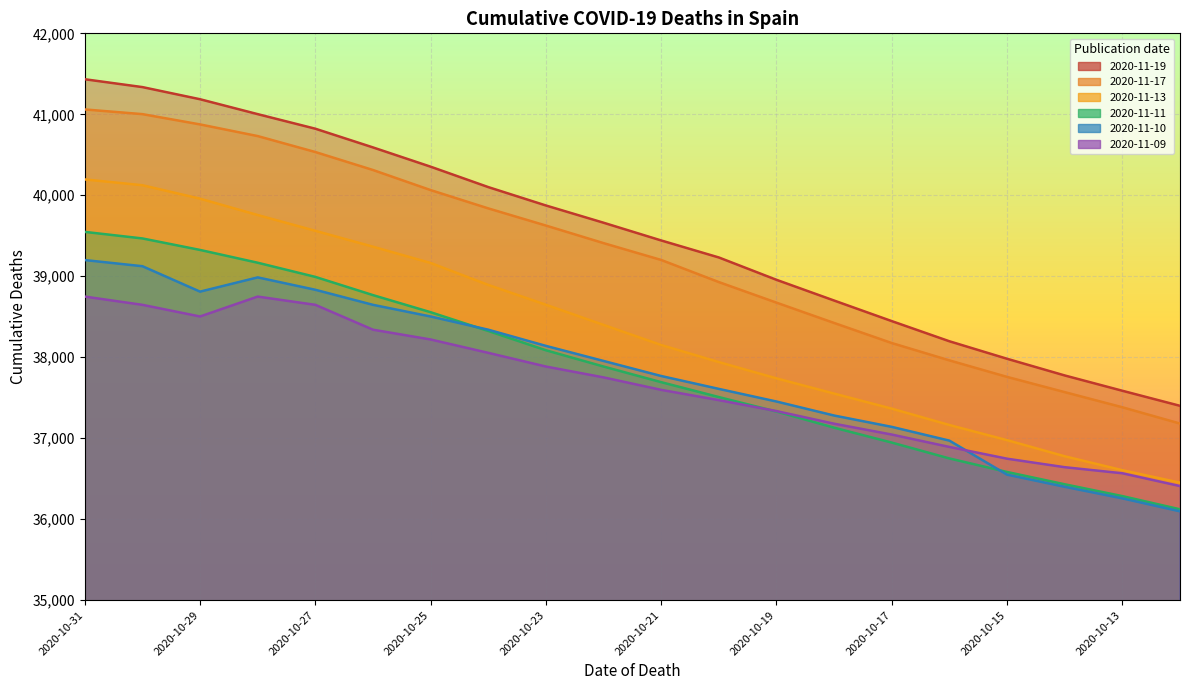

How many values in the 2020-11-17 series exceed 39409?

9